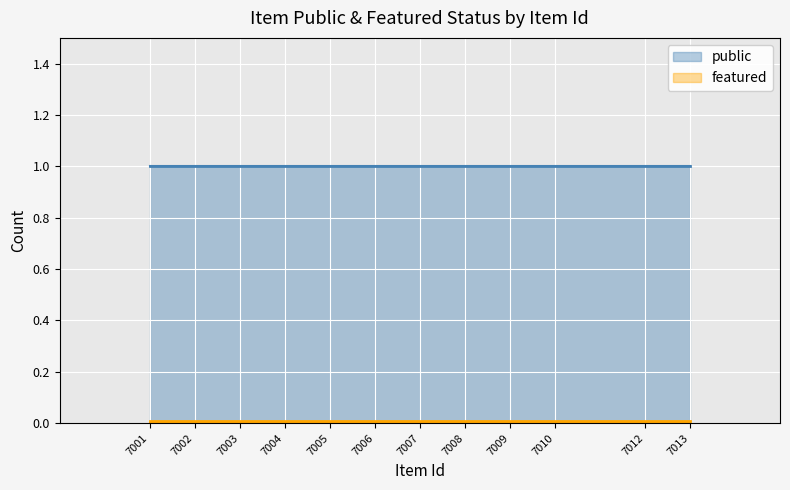

How many distinct data groups are displayed?

2